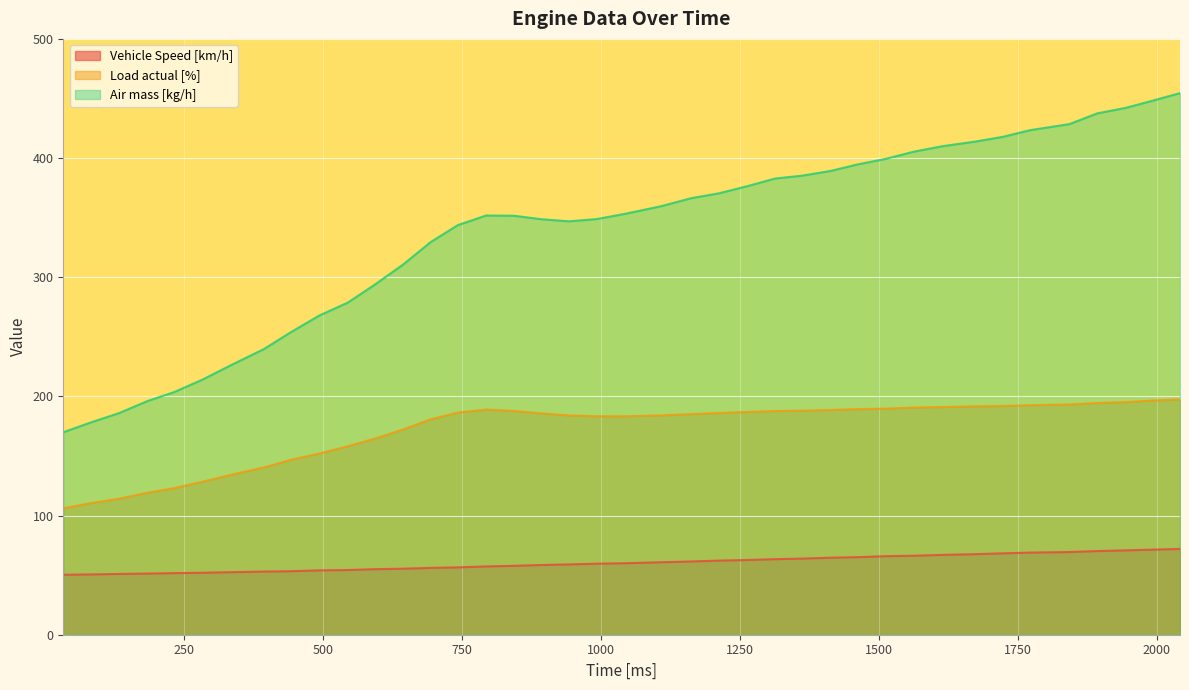

Does the chart display data point markers on the line(s)?

No